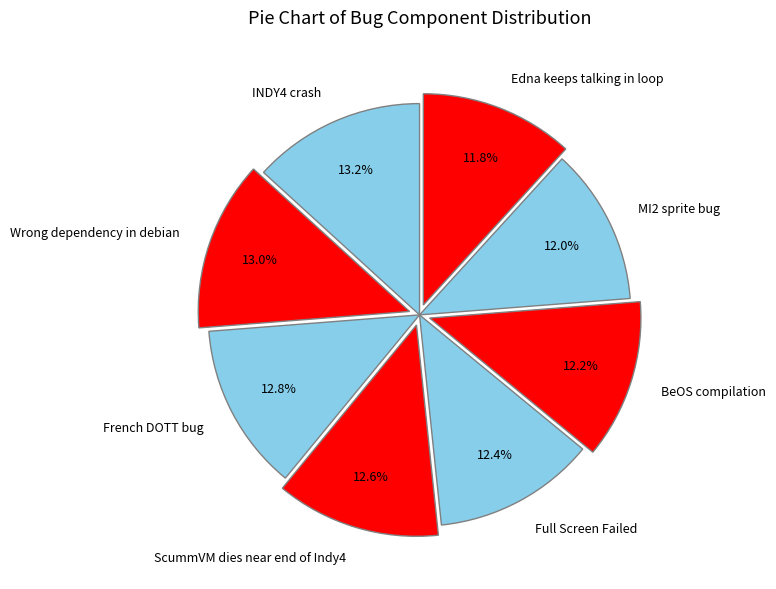

How many slices are in this pie chart?

8